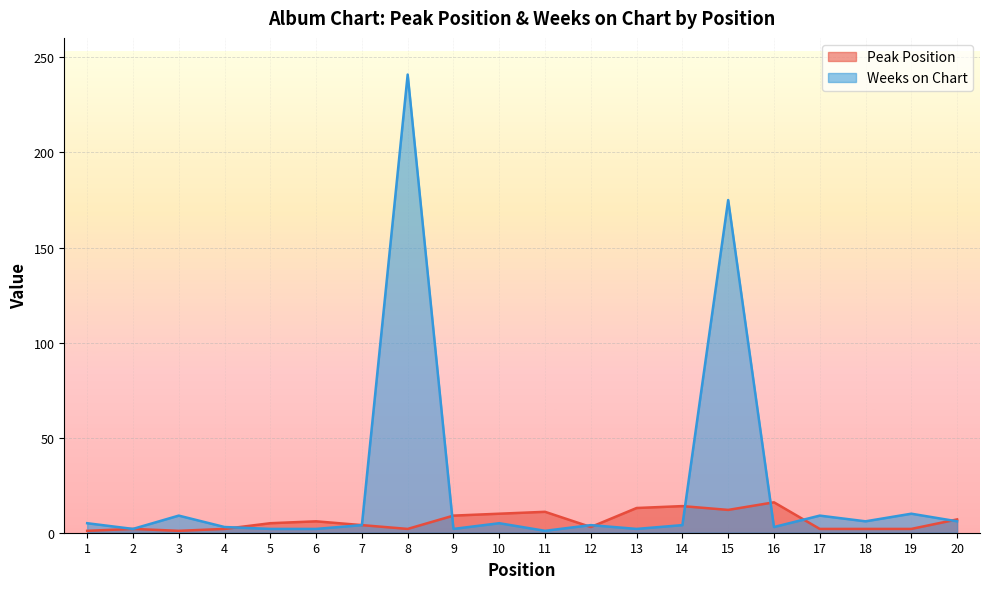

Between which two adjacent categories do Peak Position and Weeks on Chart first intersect?

4 and 5